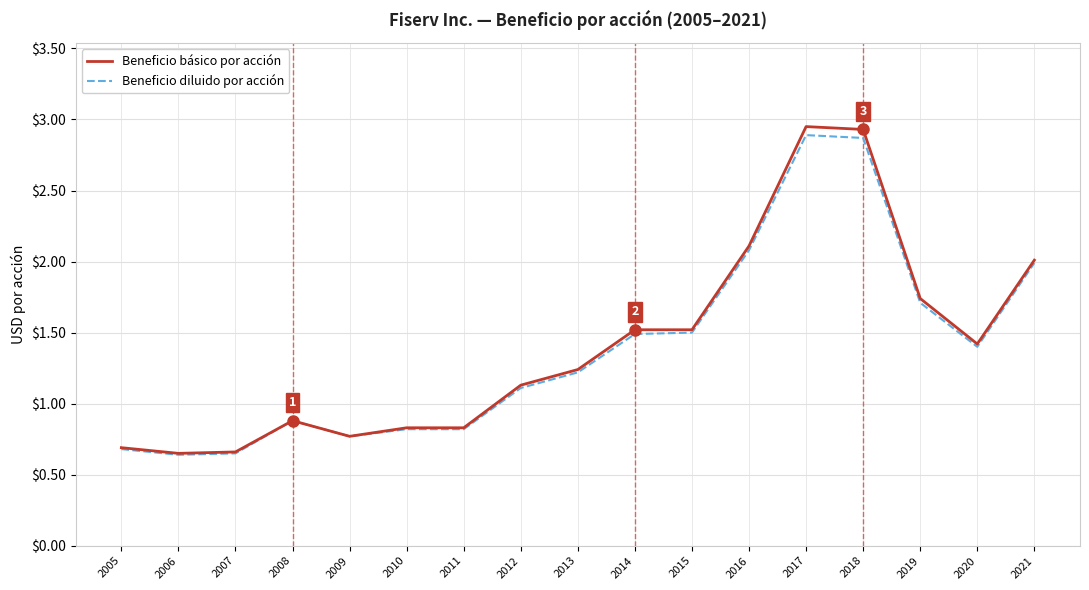

List the series in order of their peak value, highest first.

Beneficio básico por acción, Beneficio diluido por acción